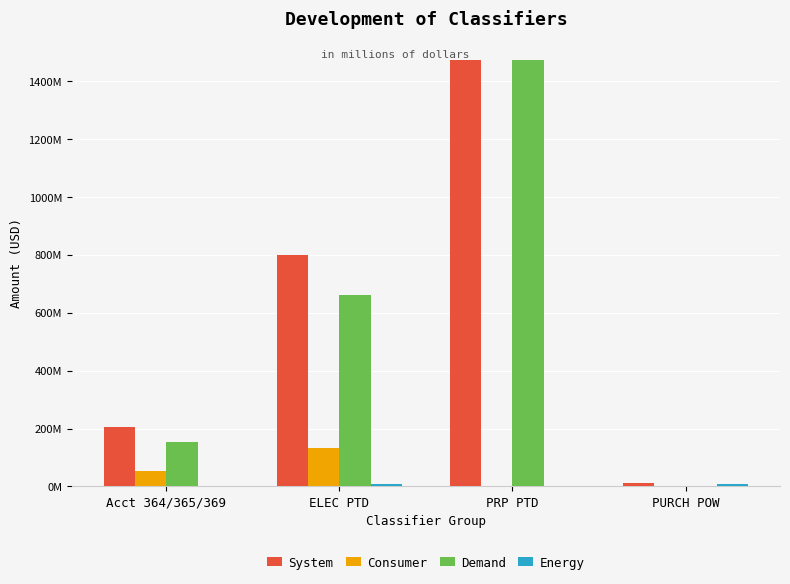

At which category is the sum across all series the highest?

PRP PTD